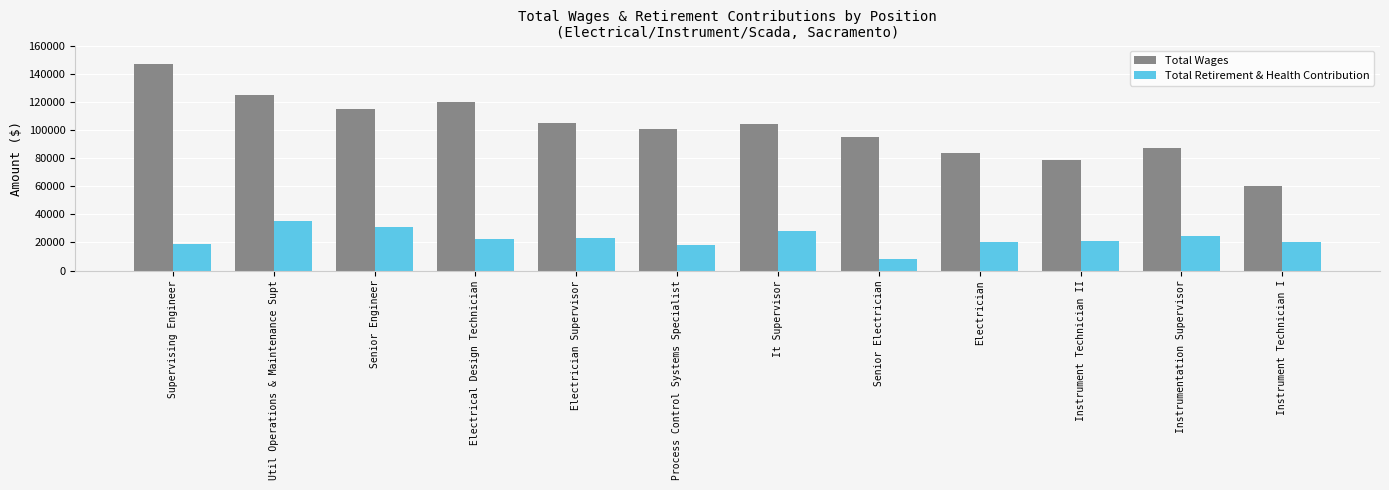

What is the average value of the Total Wages series?

101641.6